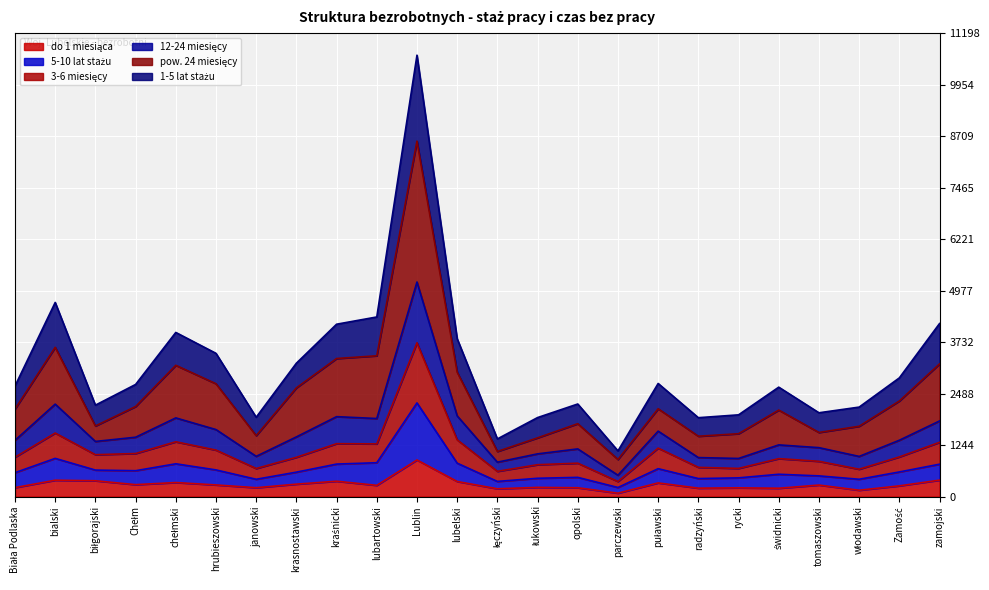

True or false: 5-10 lat stażu and do 1 miesiąca intersect in this chart.

False